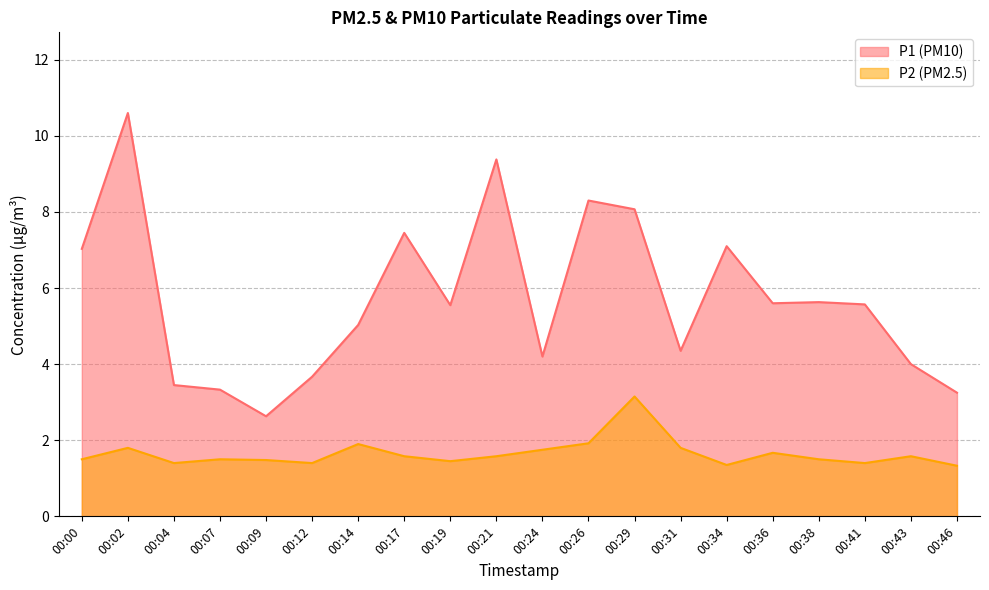

What is the average value of the P1 series?

5.7